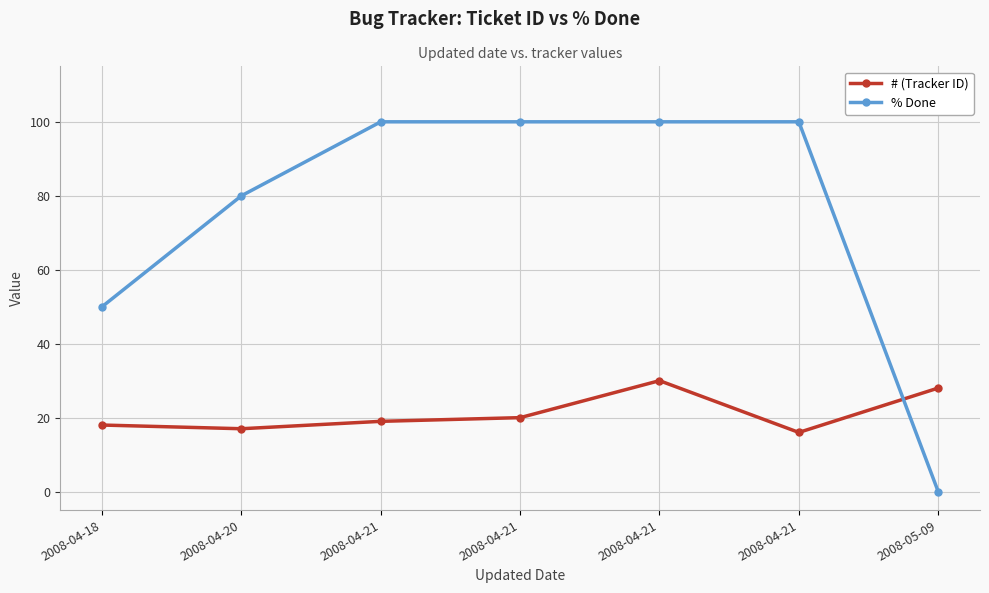

How many distinct data groups are displayed?

2